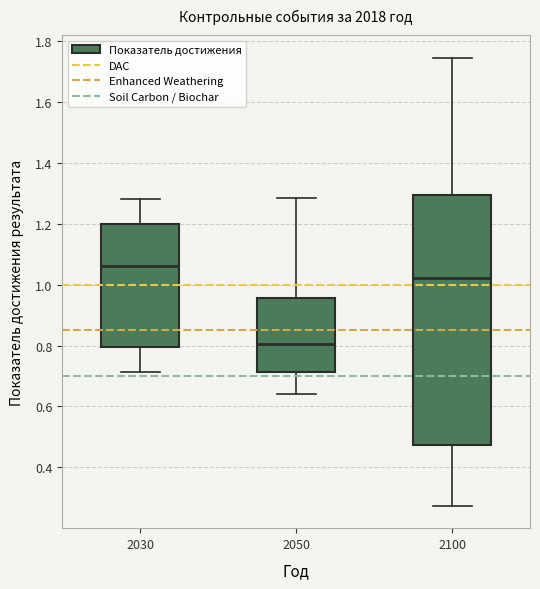

Reading left to right, transcribe this box plot: for each box, give where its median line is, the range the box spans, and where its two whiskers end, as read against the y-axis. The values are not printed on the chart, so give them approximately, as read against the axis.

2030: median 1.06, box 0.80 to 1.20, whiskers 0.72 to 1.28
2050: median 0.80, box 0.72 to 0.96, whiskers 0.64 to 1.28
2100: median 1.02, box 0.48 to 1.30, whiskers 0.28 to 1.74